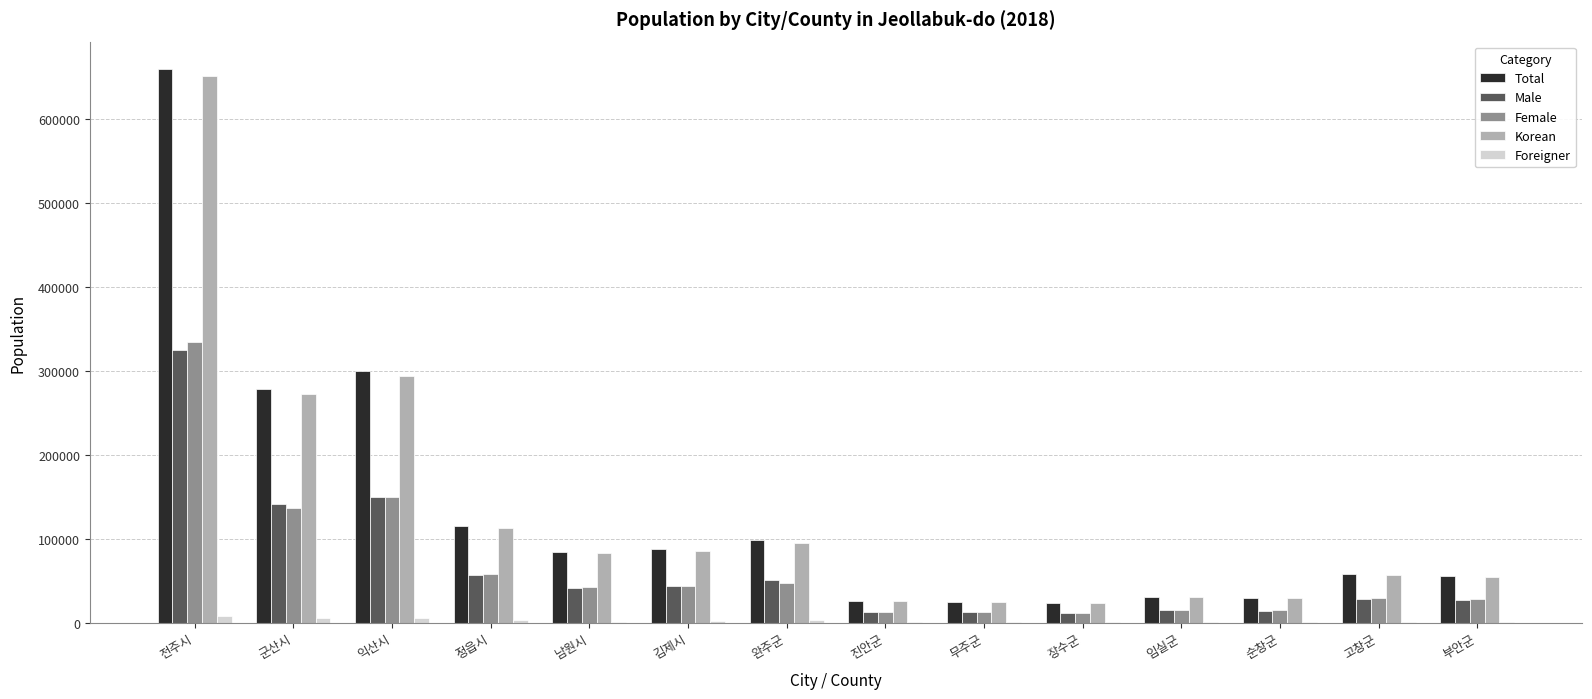

At which category does the chart reach its peak across all series?

전주시